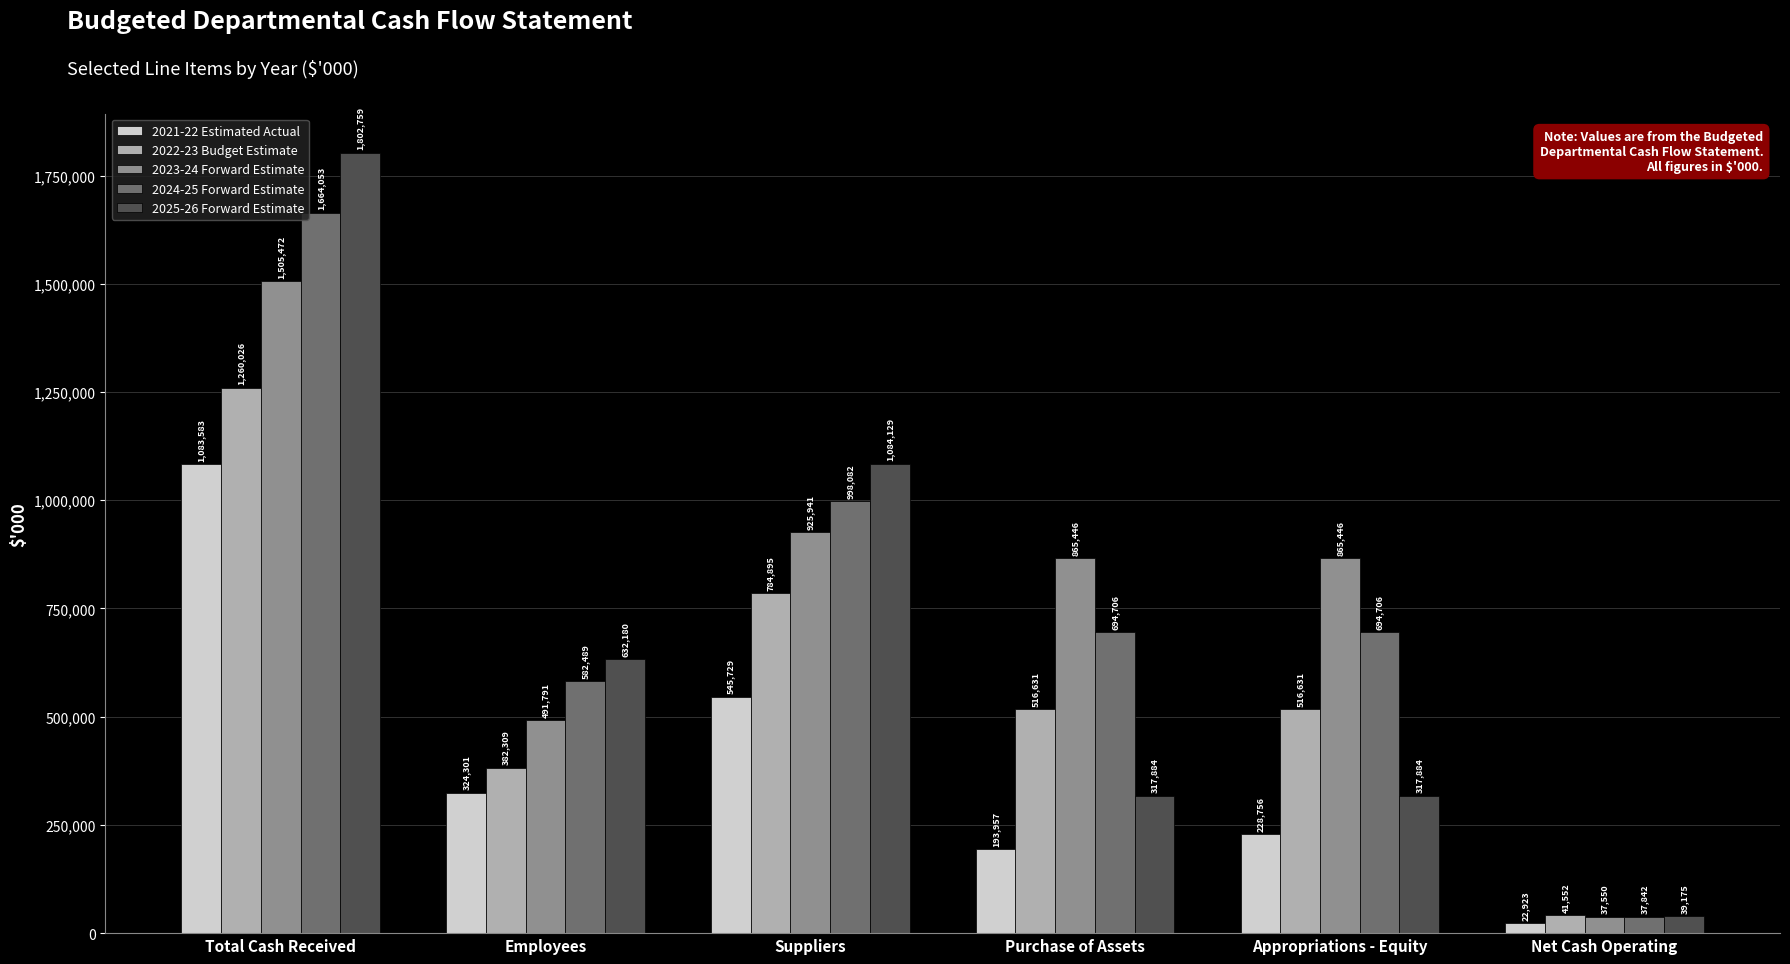

How many distinct data groups are displayed?

5